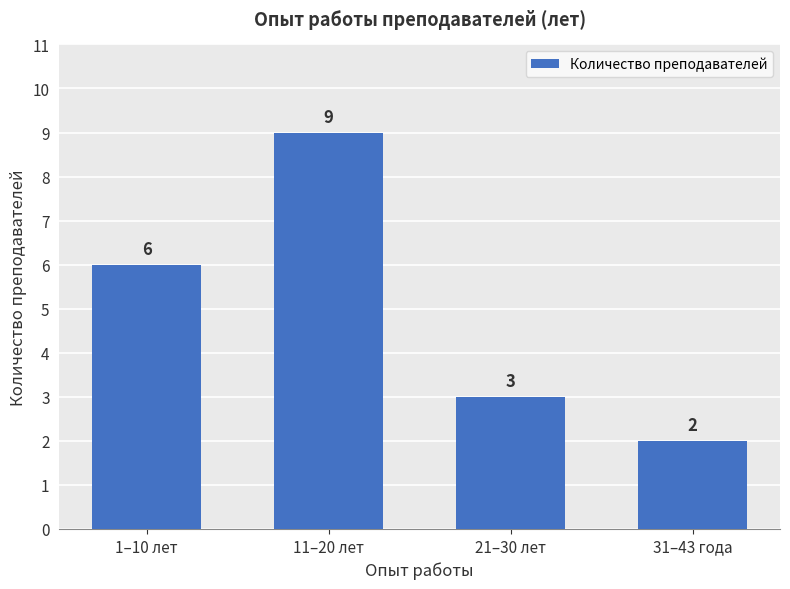

Approximately how many times larger is the value at 21–30 лет compared to 31–43 года?

1.5